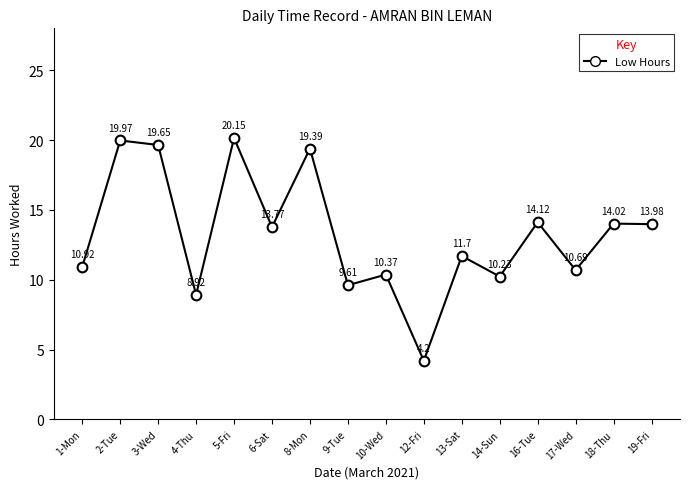

Read the value at 12-Fri.

4.2